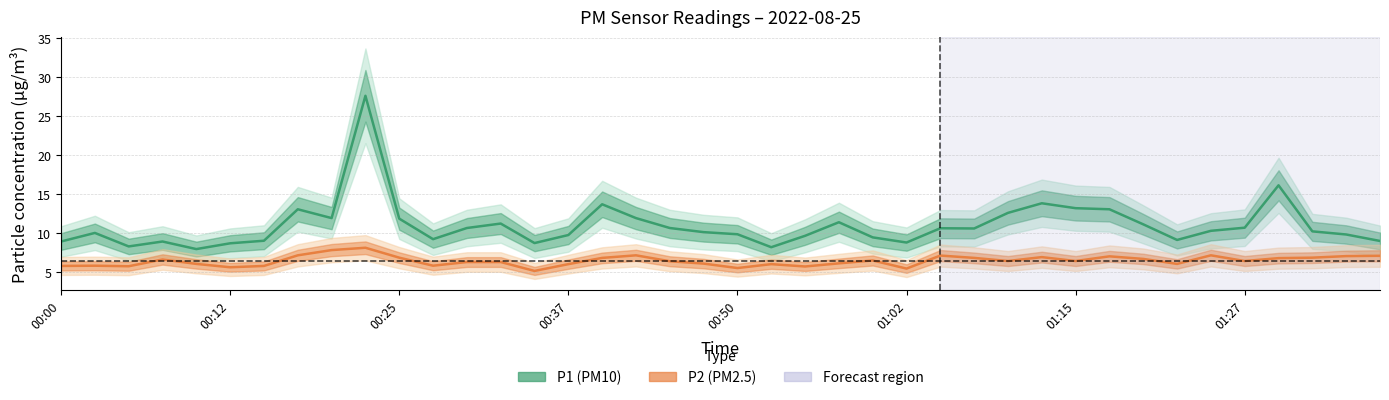

List the series in order of their overall mean, highest first.

P1, P2